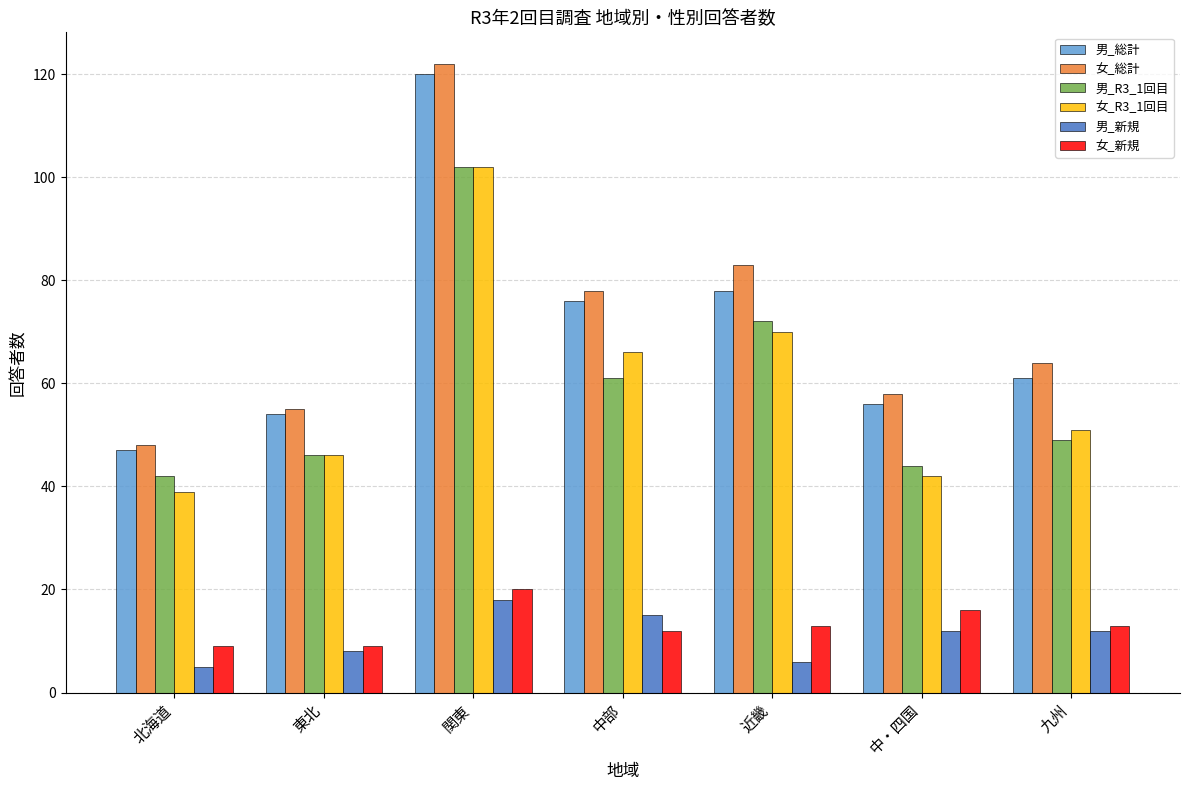

What is the difference between the highest and lowest values at 中・四国?

46